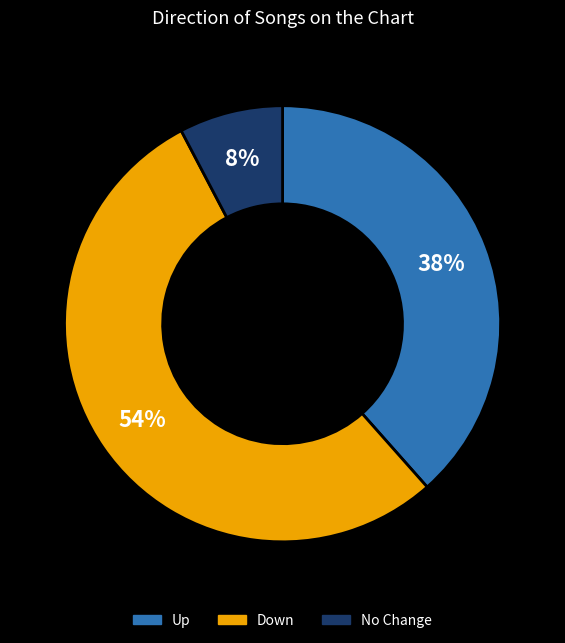

Does any single category account for the majority?

Yes